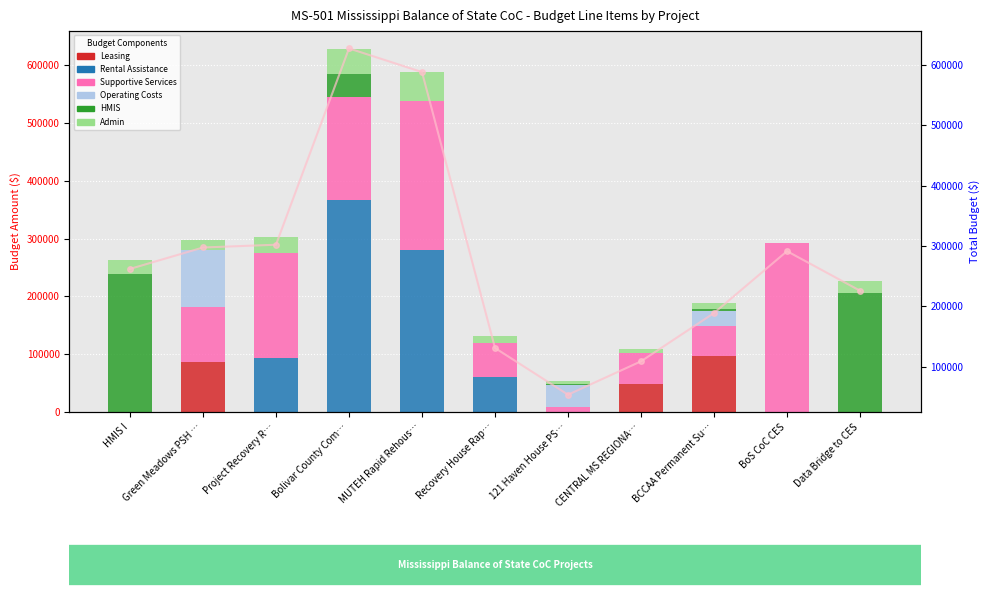

What are all the series names shown in the legend?

Leasing, Rental Assistance, Supportive Services, Operating Costs, HMIS, Admin